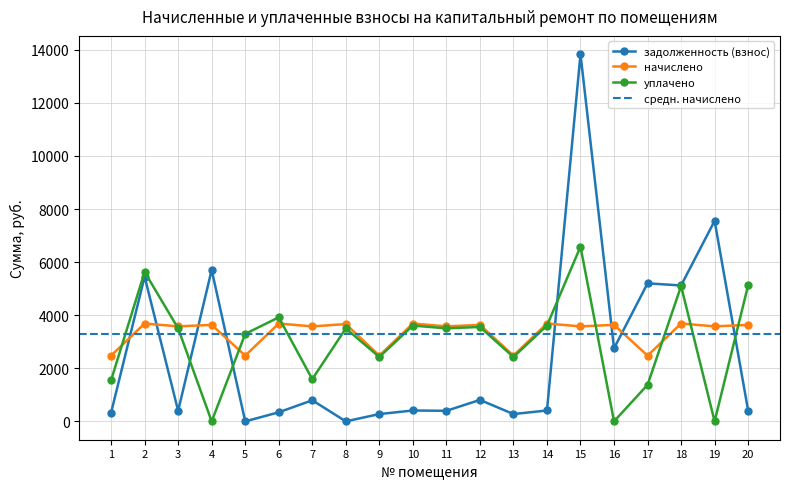

Which series changed the most between 10 and 12?

задолженность (взнос)